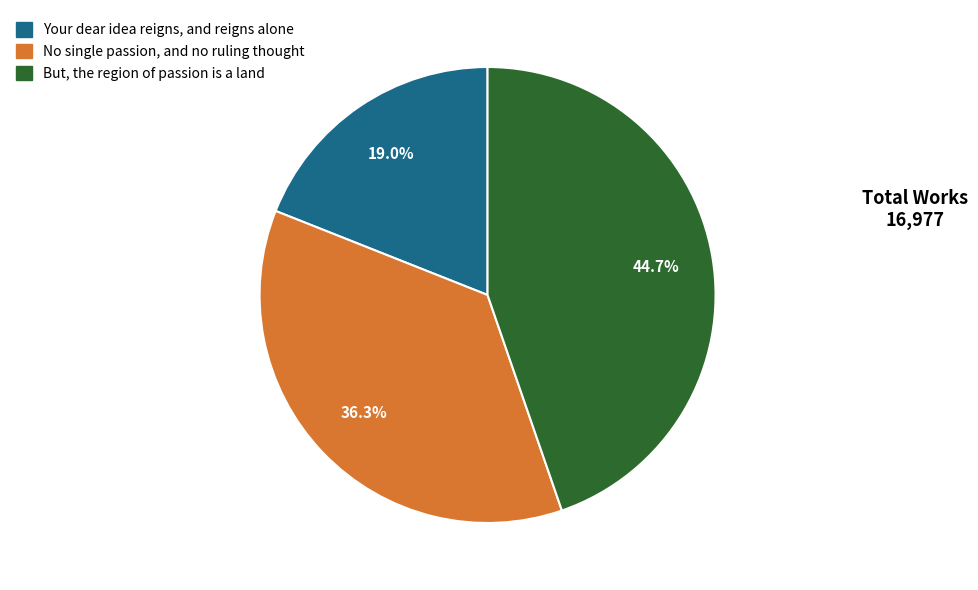

Rank the categories by value from lowest to highest.

Your dear idea reigns, and reigns alone, No single passion, and no ruling thought, But, the region of passion is a land